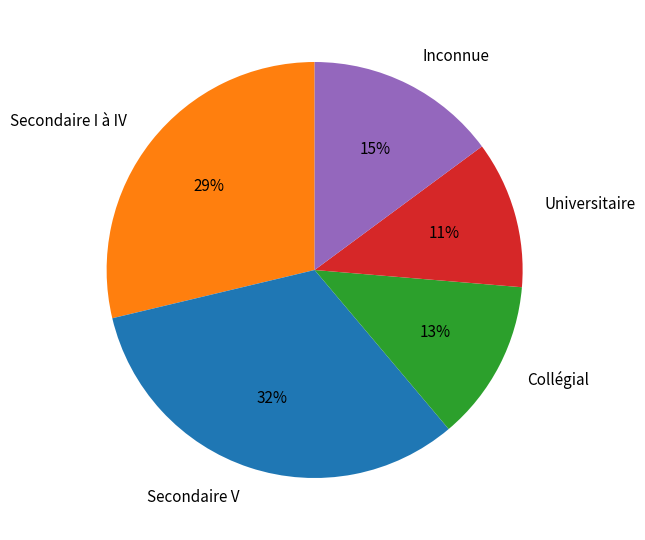

To the nearest percent, what is the combined percentage of Secondaire I à IV and Secondaire V?

61%